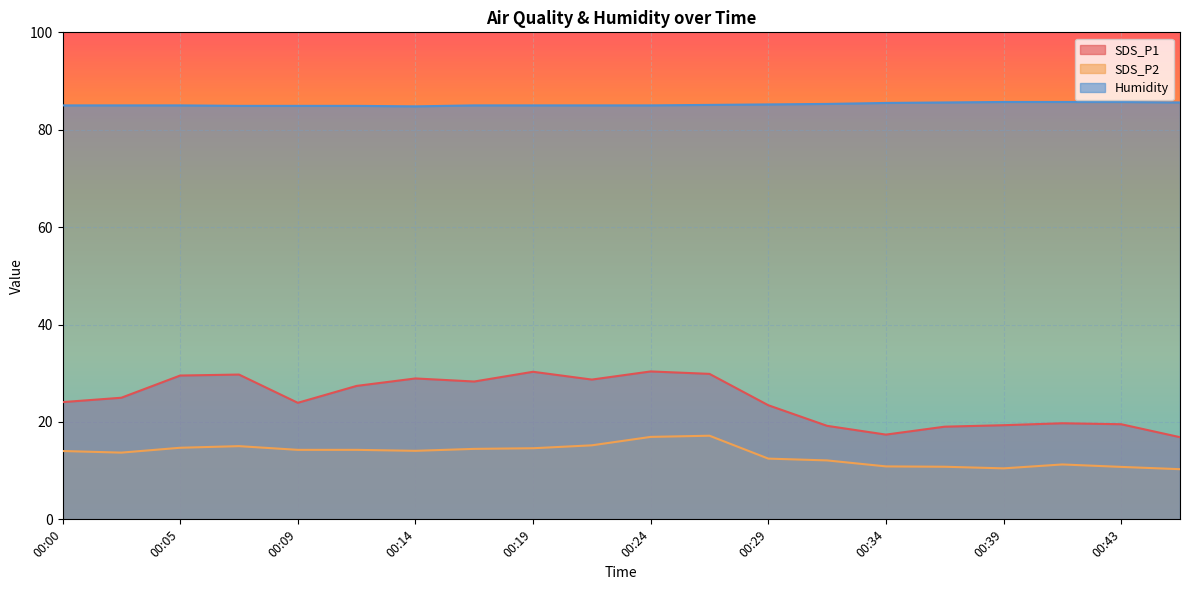

The Humidity series shows 19.3 at 00:29. True or false?

False